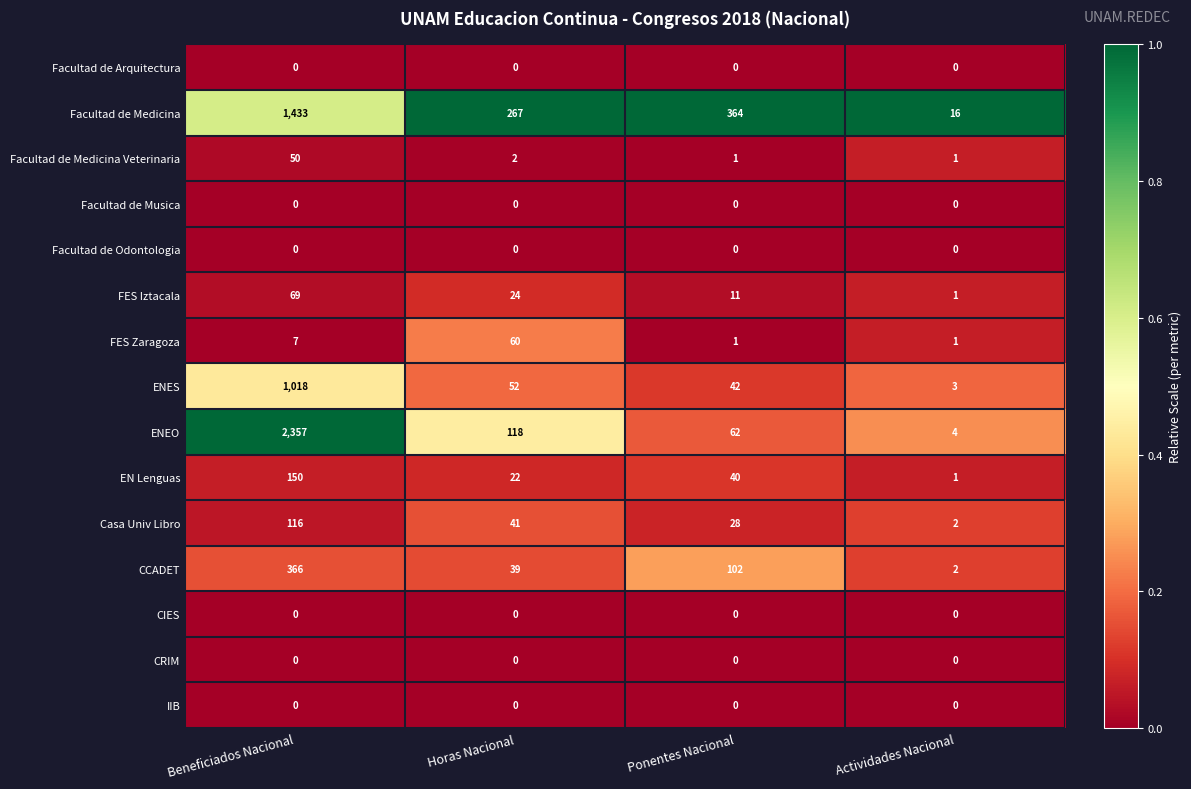

What is the total value across all series at Ponentes Nacional?

651